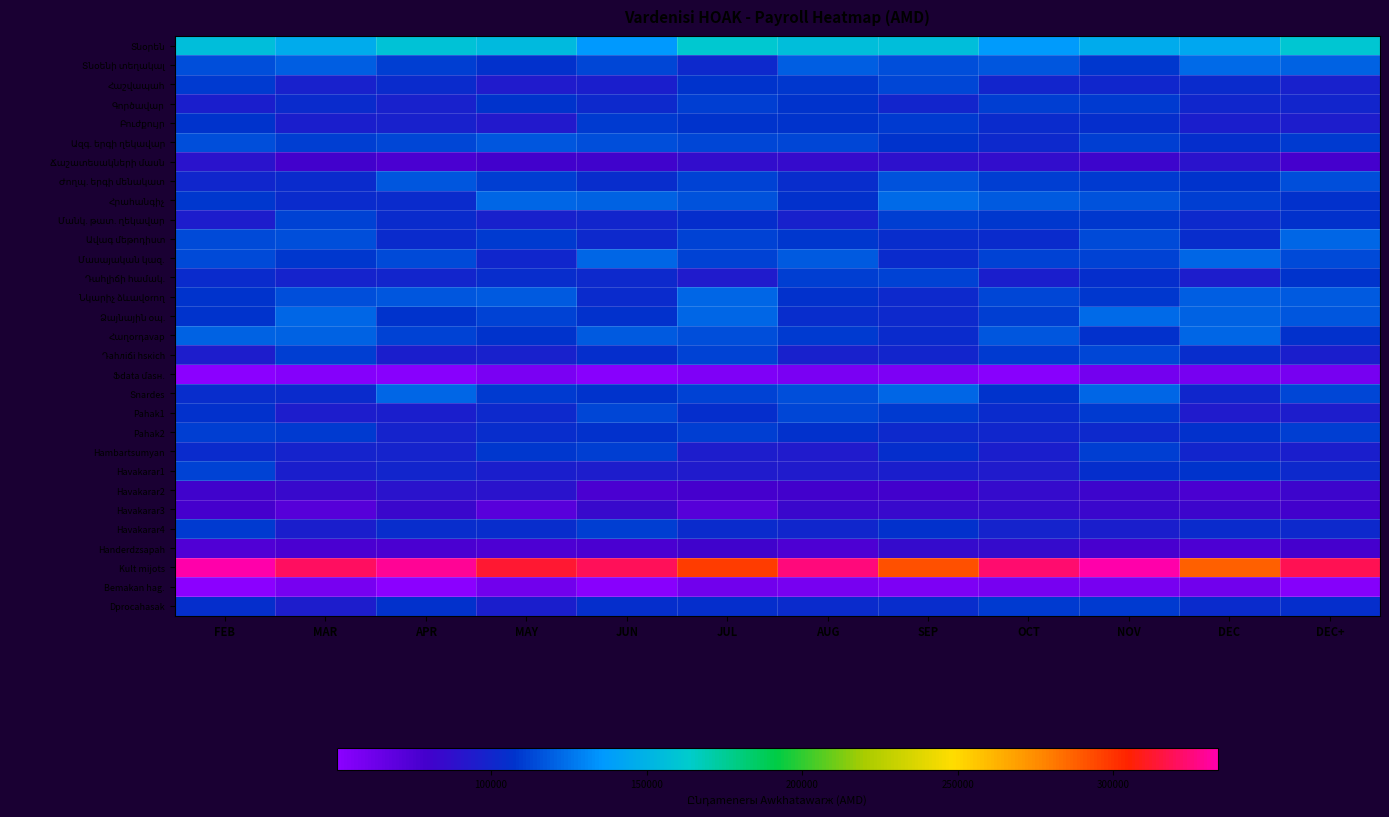

Which series has the largest total across all categories?

Kult mijots